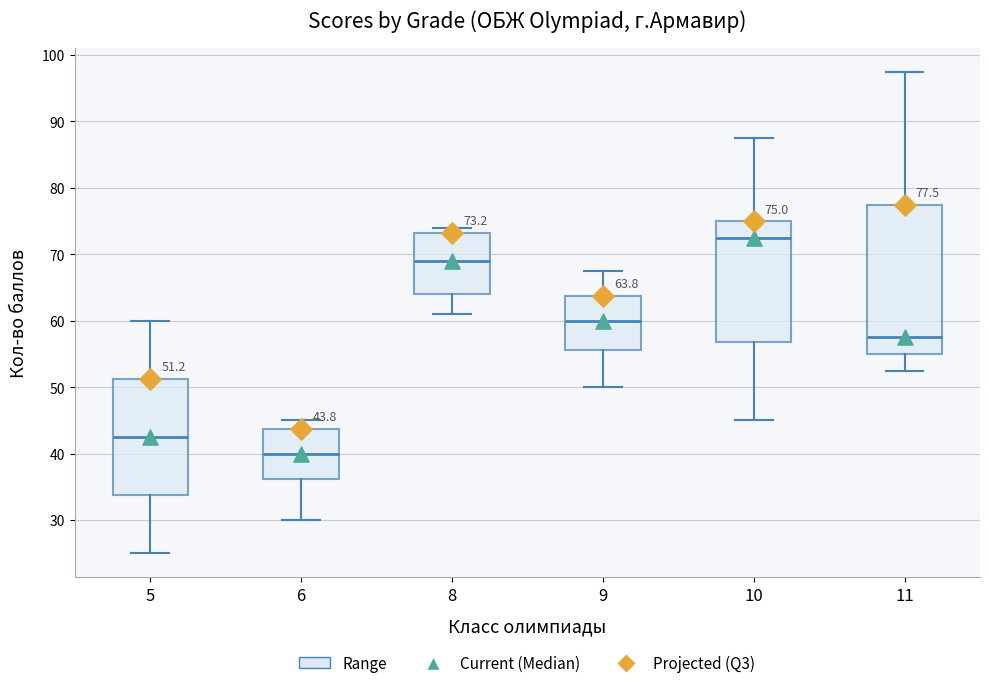

Which box has the lowest median line?

6